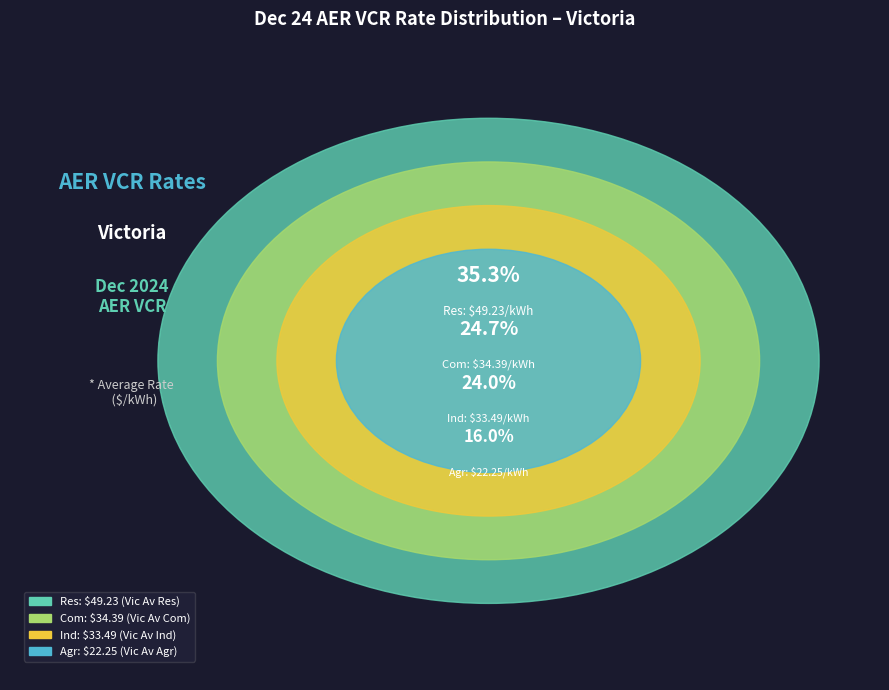

The Ind slice represents 10% of the pie. True or false?

False